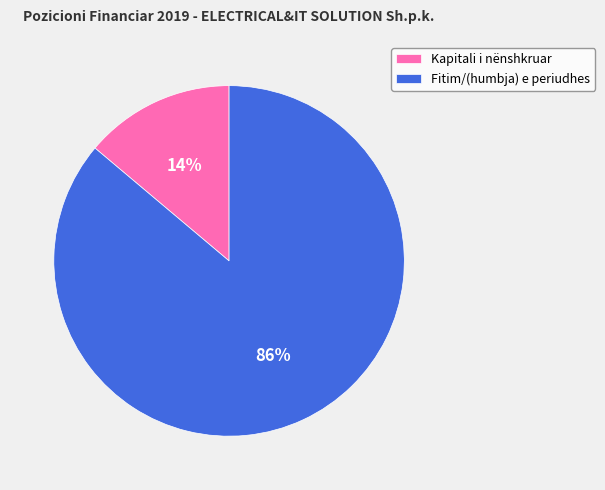

Between Fitim/(humbja) e periudhes and Kapitali i nënshkruar, which is larger?

Fitim/(humbja) e periudhes